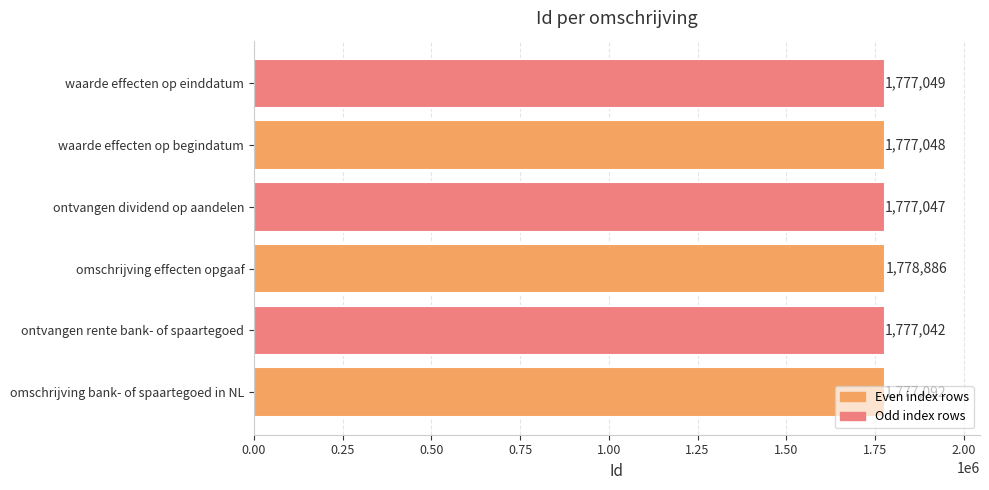

Which label corresponds to the smallest value in the chart?

ontvangen rente bank- of spaartegoed